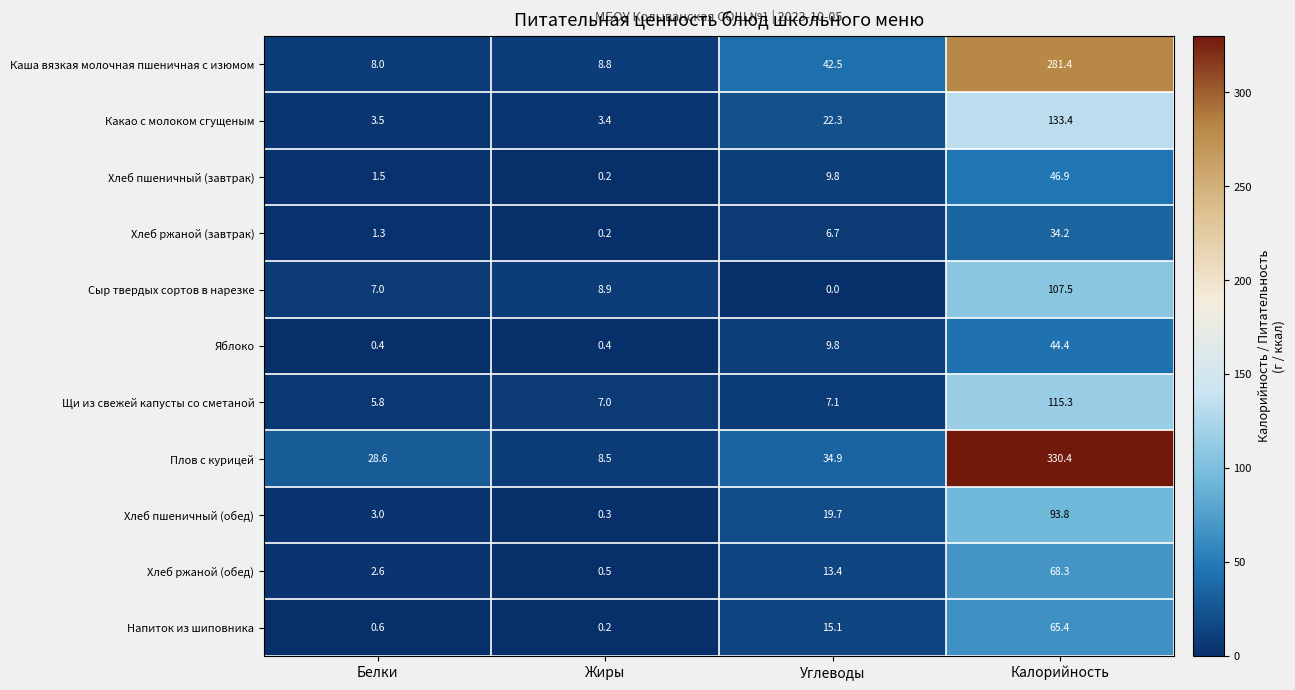

What is the minimum value for Щи из свежей капусты со сметаной?

5.8